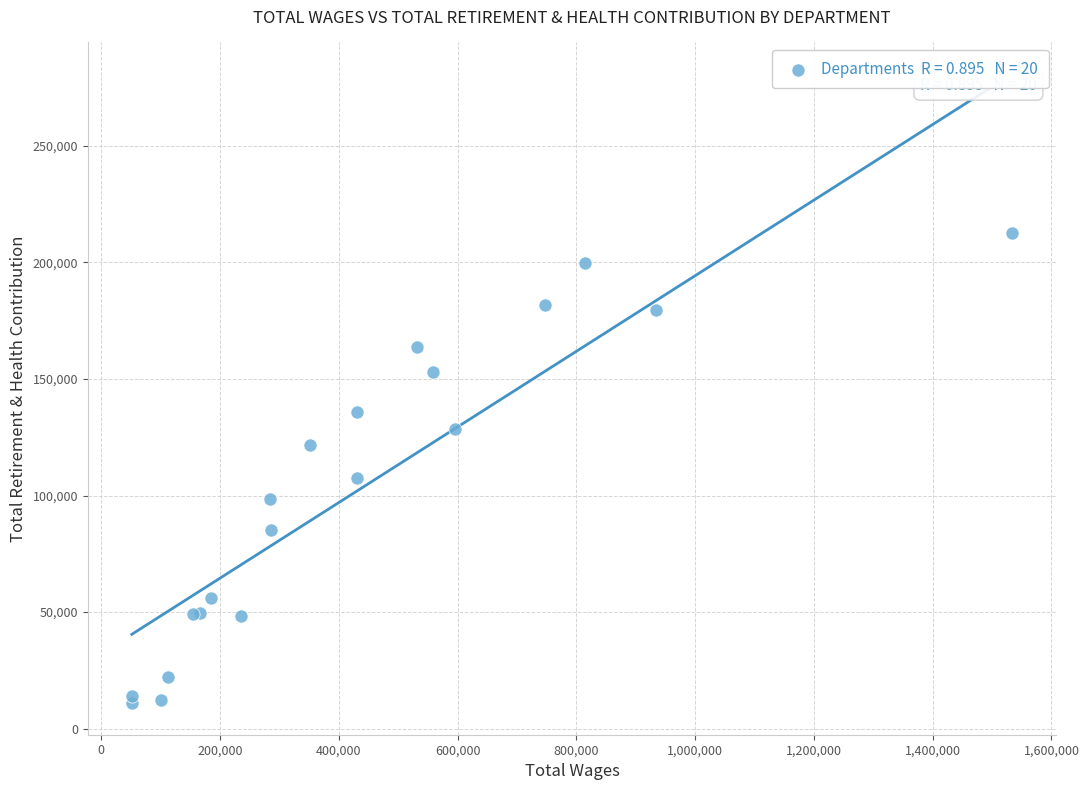

What Y value in the scatter plot is closest to 111779?

107382